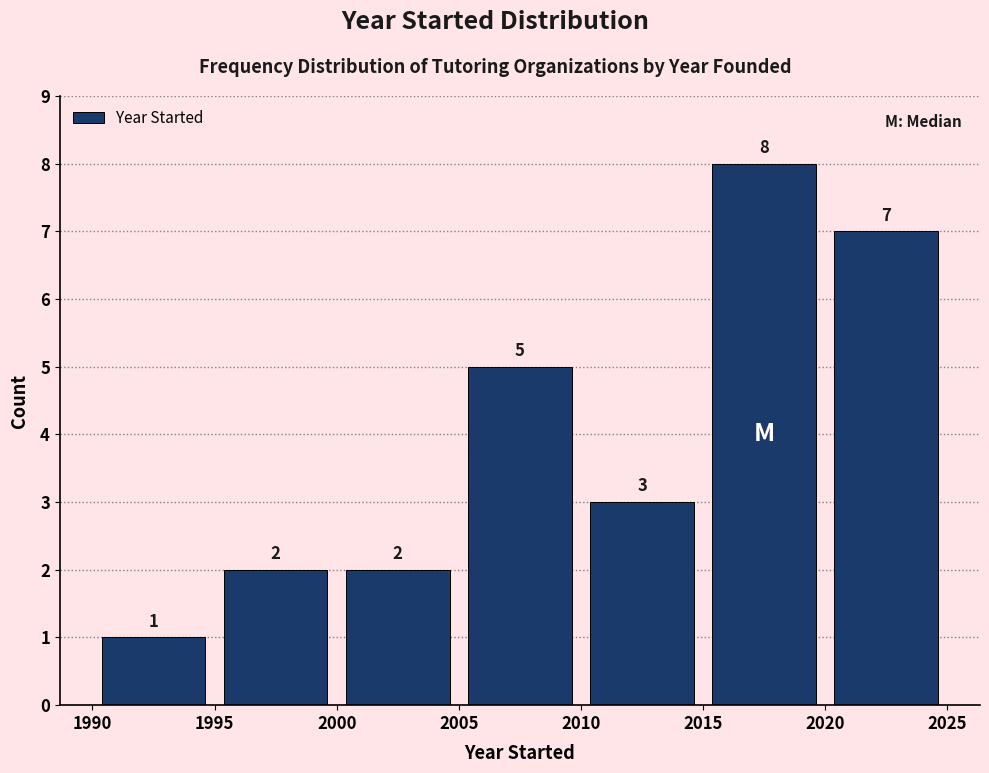

How tall is the bar that spans 1990 to 1995 on the x-axis?

1